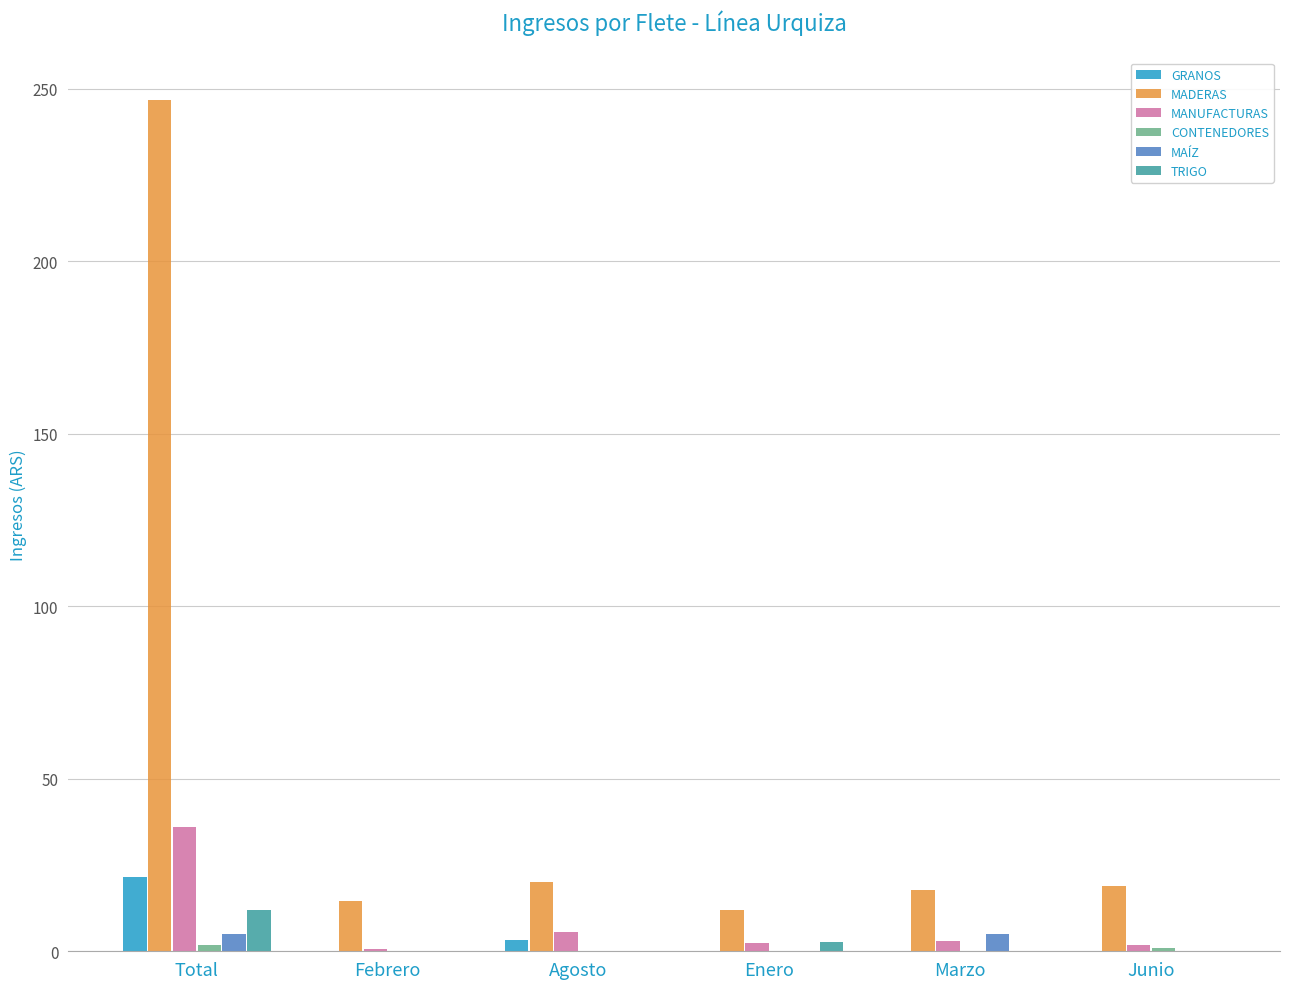

What is the average value of the MAÍZ series?

1.7